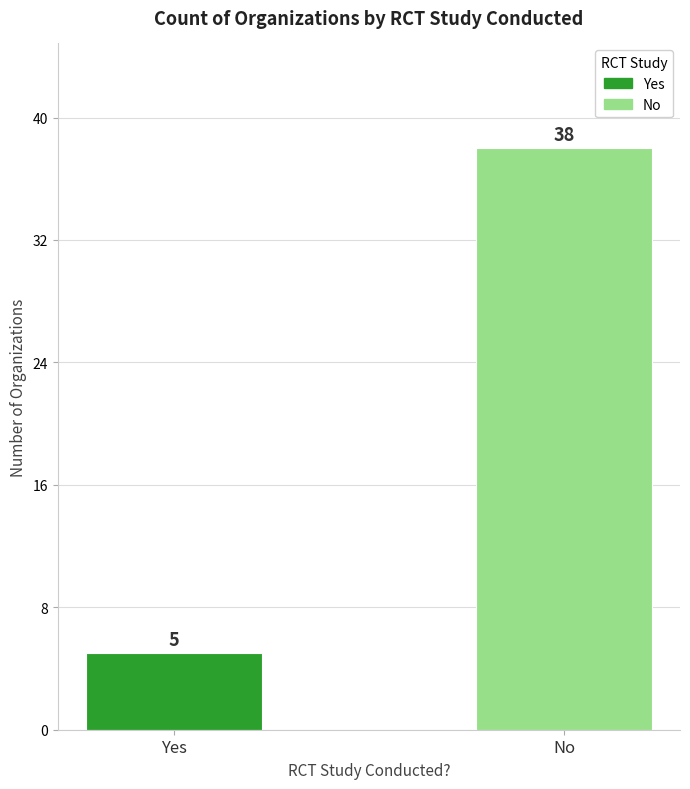

How many values are below 38?

1